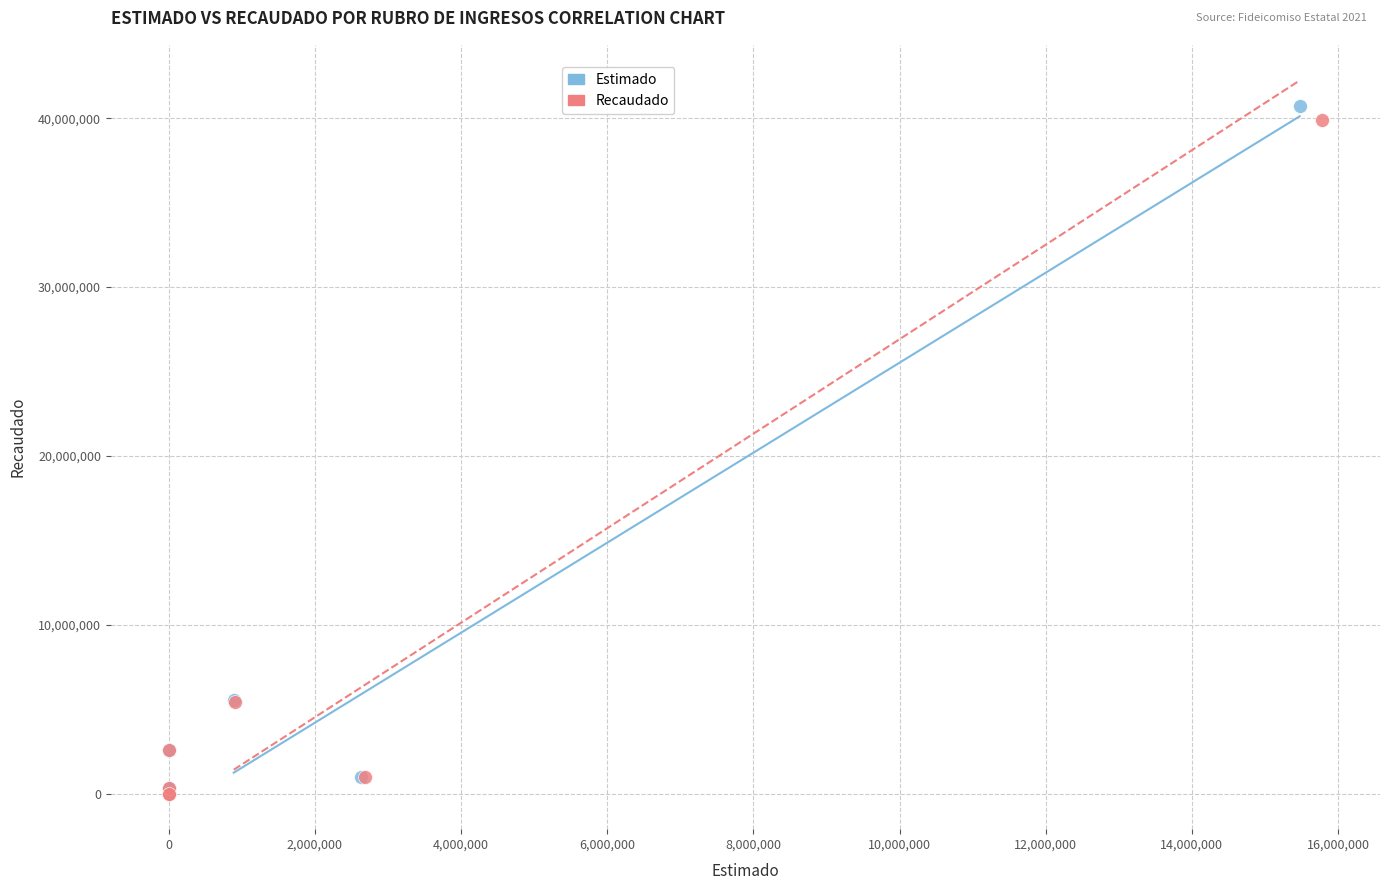

Which series has the widest spread of Y values?

Estimado